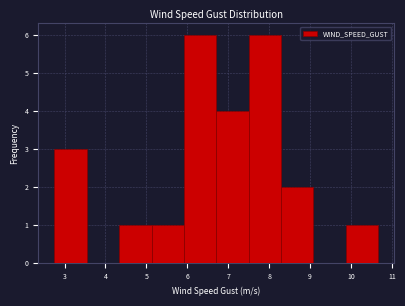

What is the height of the bar covering 4.3 to 5.1 on the x-axis? Neither the bar edges nor the heights are printed on the chart, so give them approximately, as read against the axes.

1